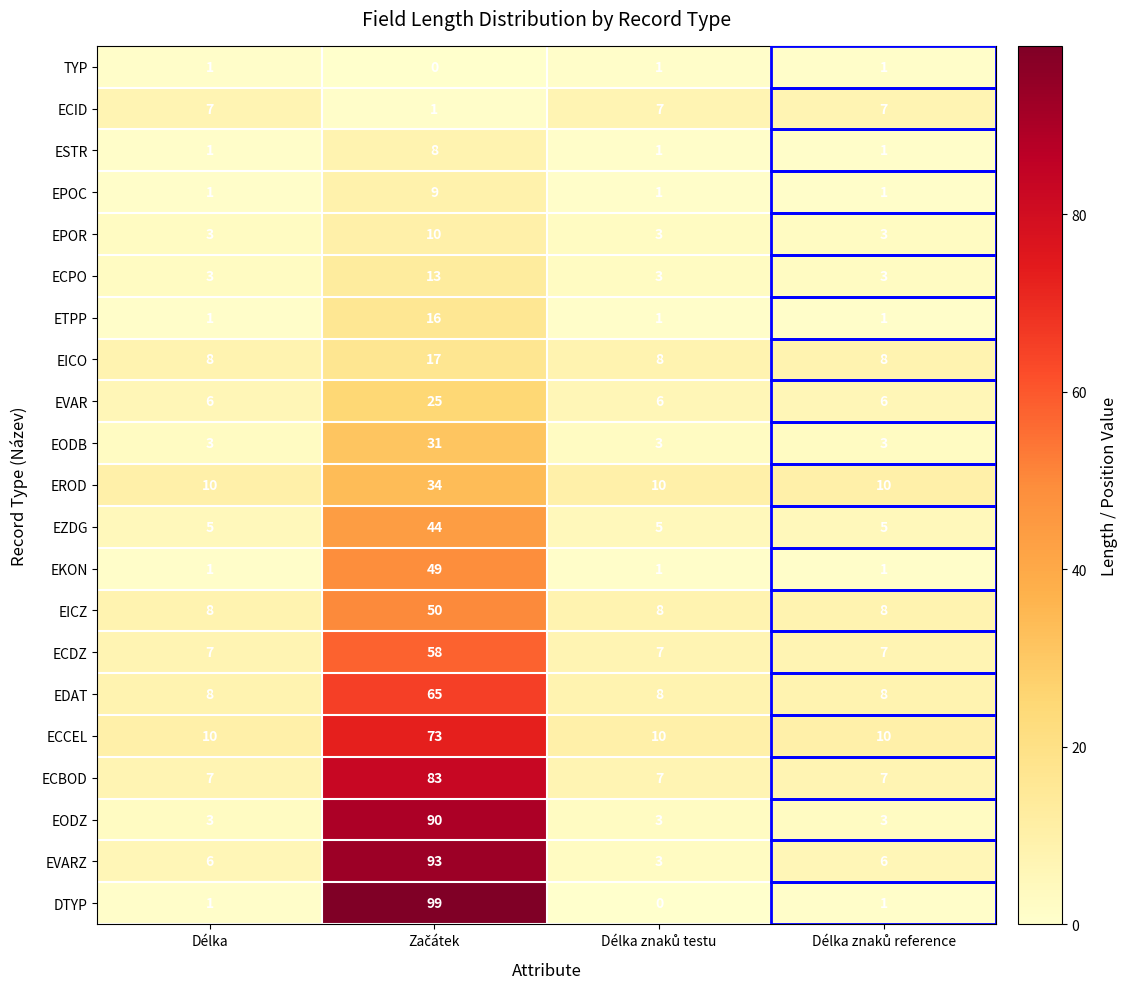

What is the difference between the maximum and minimum values in the EVAR series?

19